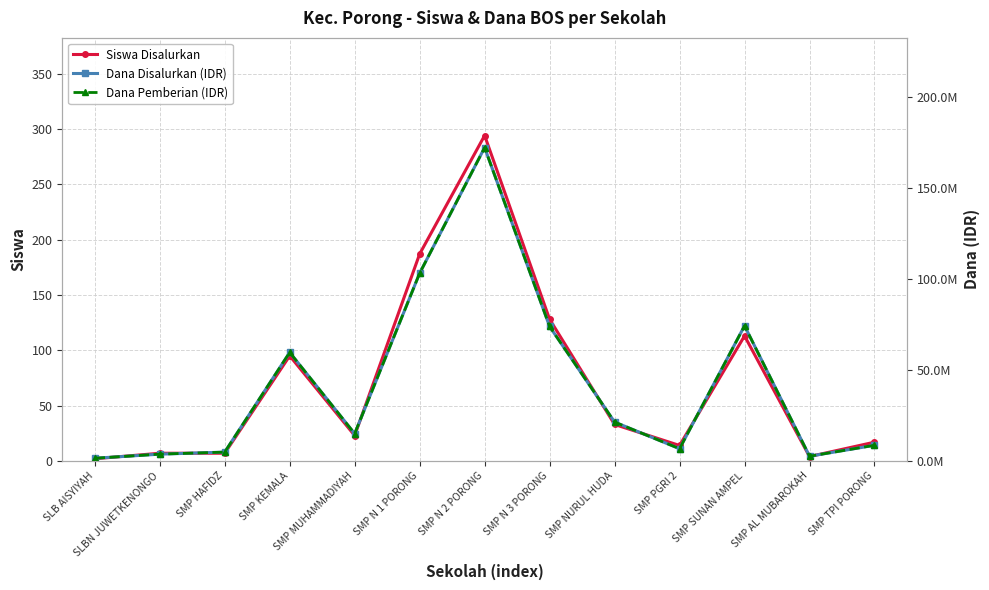

How many lines are shown in the chart?

3